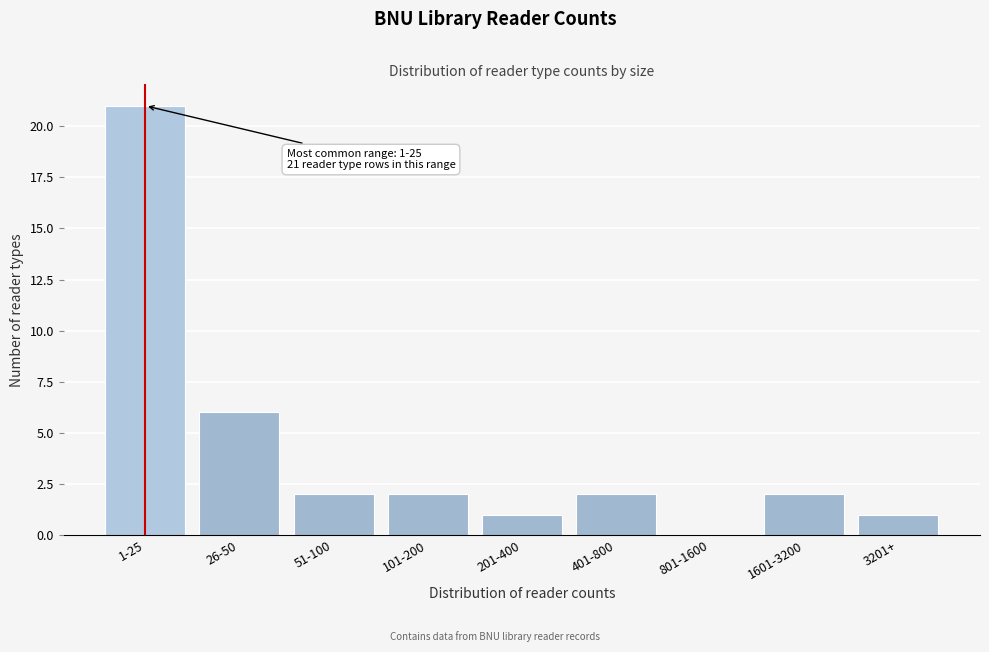

Reading right to left, list all the values displayed in this chart.

3201+=1	1601-3200=2	801-1600=0	401-800=2	201-400=1	101-200=2	51-100=2	26-50=6	1-25=21